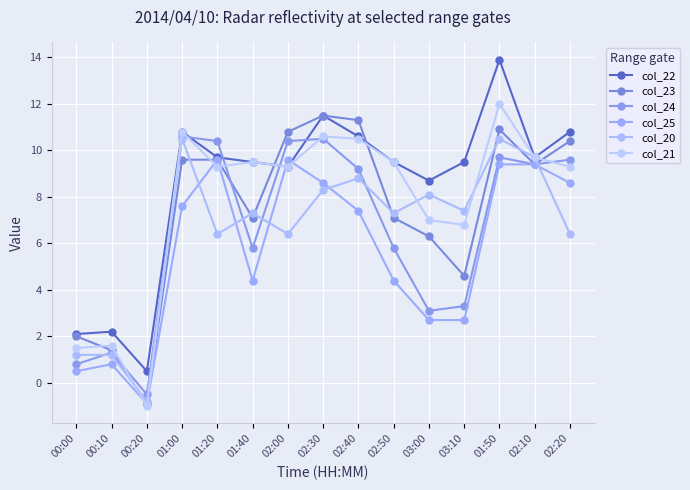

At which category does col_20 reach its first local valley?

00:20